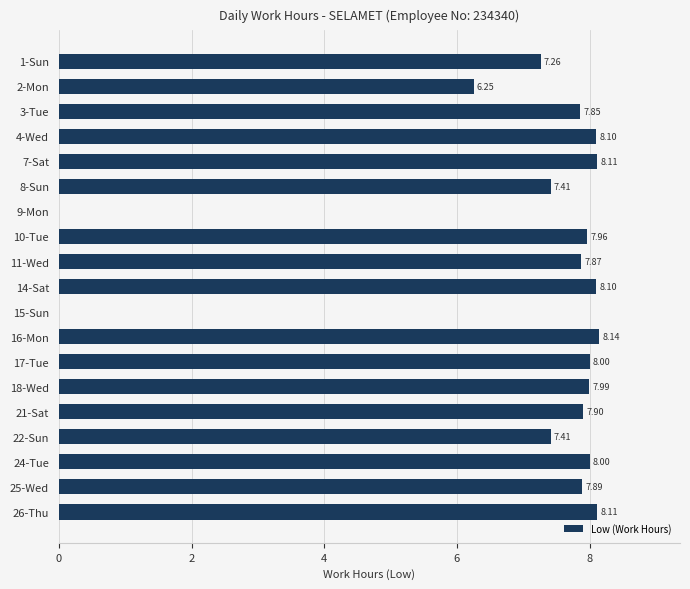

Which has a higher value, 10-Tue or 21-Sat?

10-Tue